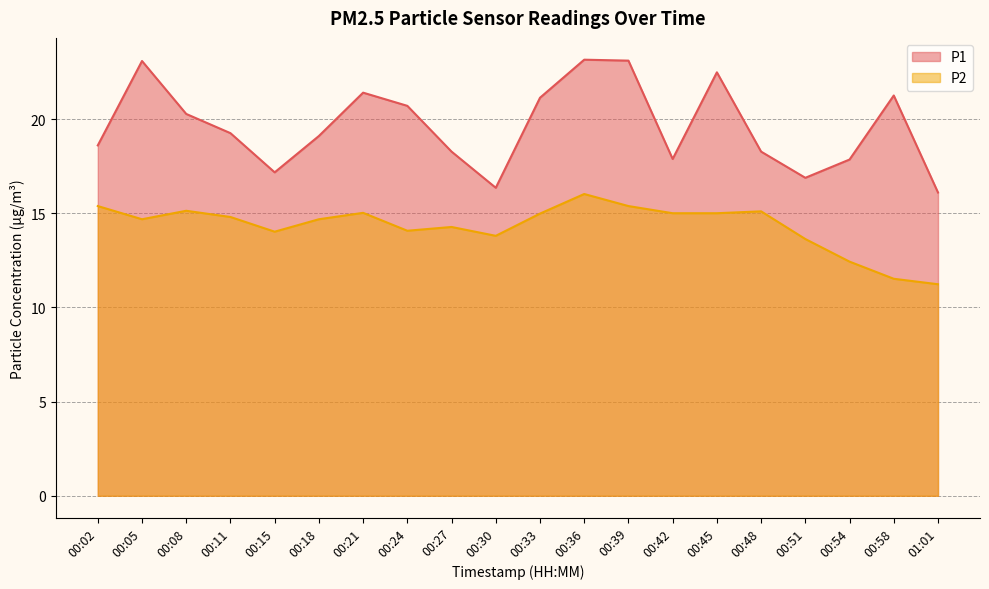

What is the value of the P2 point at the 1st from the left?

15.4